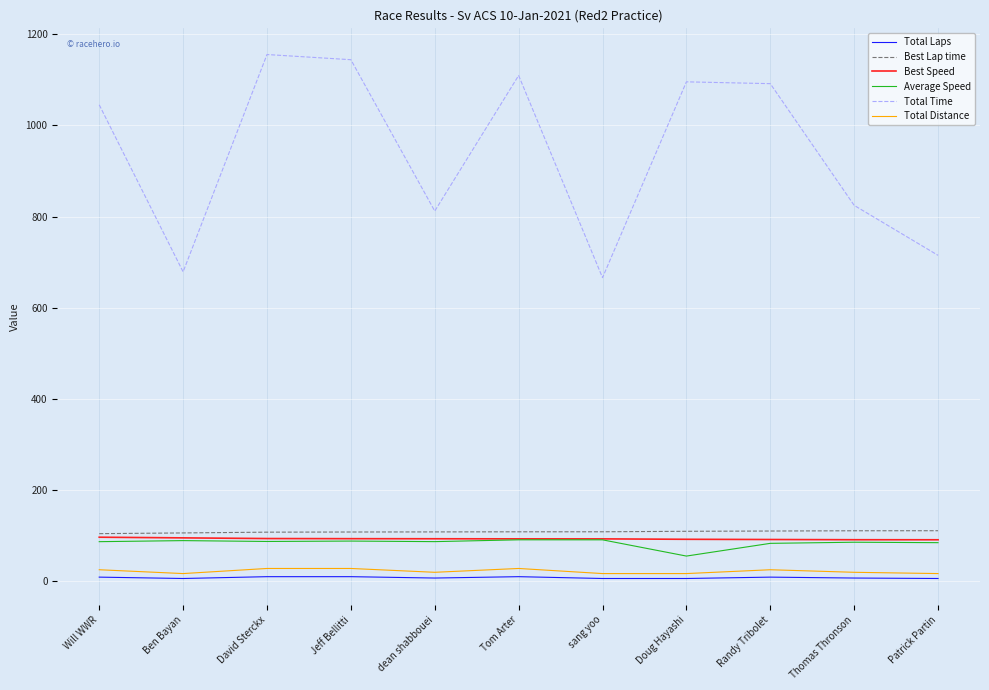

True or false: Total Time has a value of 1155.5 at David Sterckx.

True